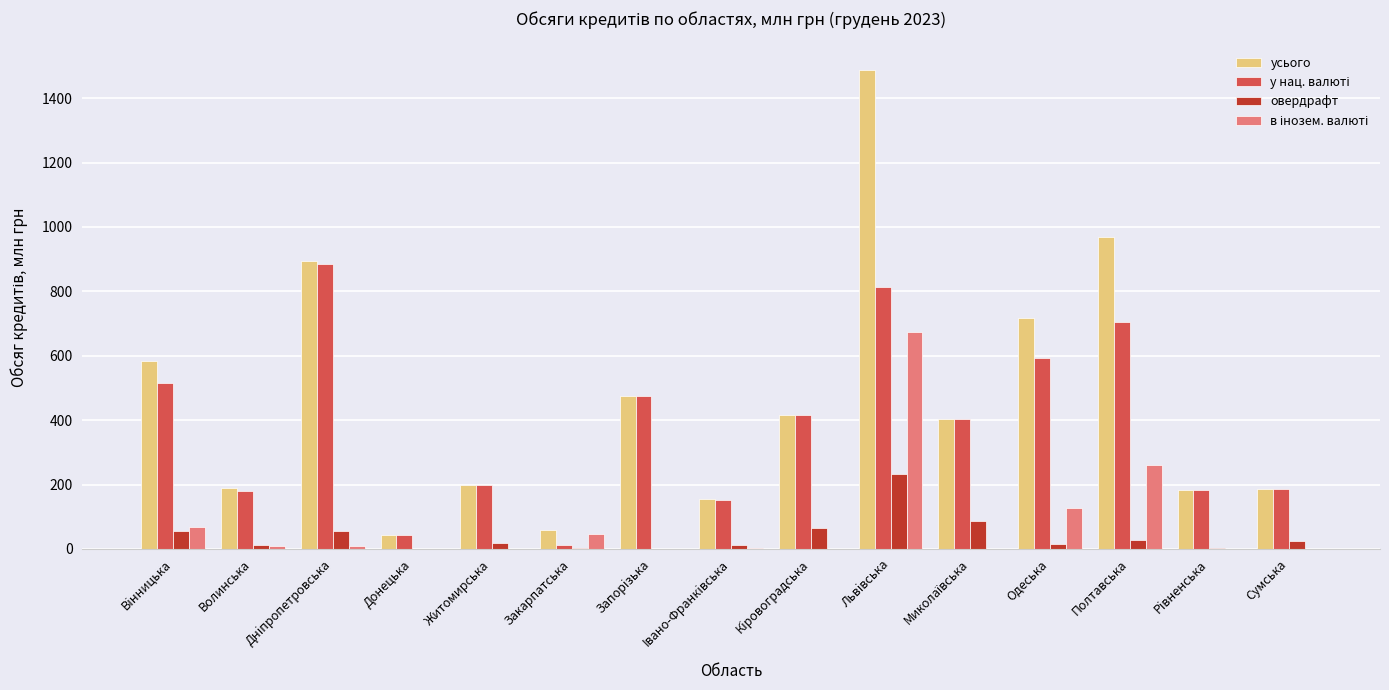

Which series has the largest total across all categories?

усього